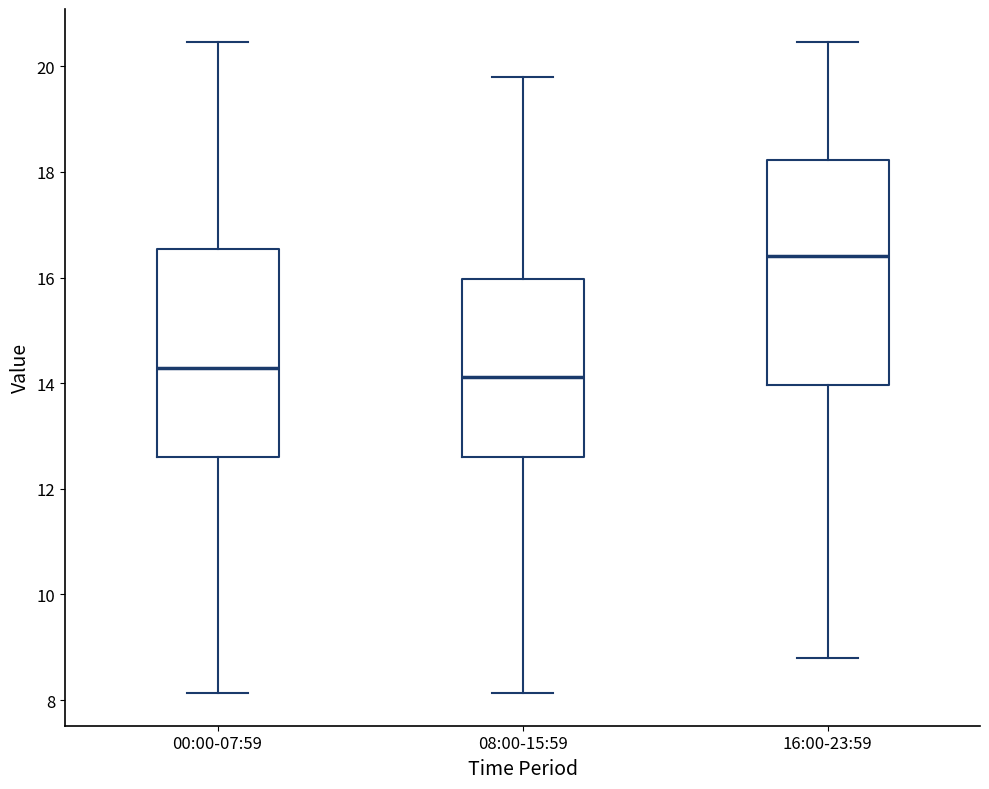

Reading left to right, read every box against the y-axis: the position of its median line, the range the box covers, and the ends of its whiskers. The values are not printed on the chart, so give them approximately, as read against the axis.

00:00-07:59: median 14.2, box 12.6 to 16.6, whiskers 8.2 to 20.4
08:00-15:59: median 14.2, box 12.6 to 16.0, whiskers 8.2 to 19.8
16:00-23:59: median 16.4, box 14.0 to 18.2, whiskers 8.8 to 20.4